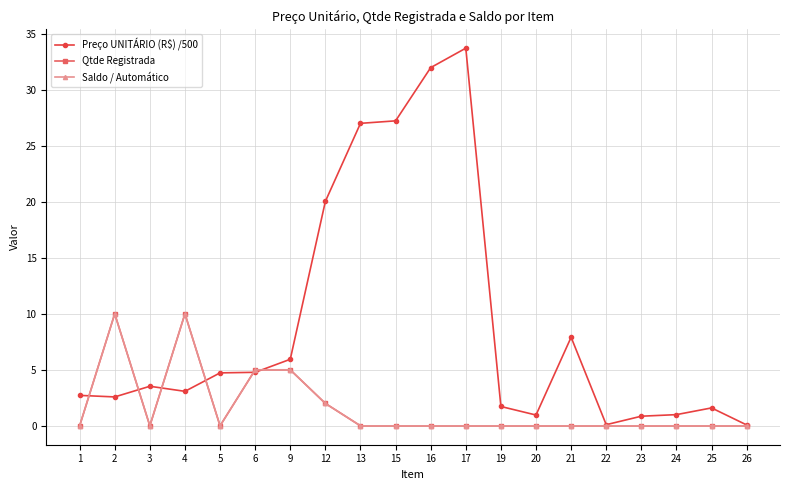

What is the sum of the Preço UNITÁRIO (R$) /500 values at 6 and 17?

38.5